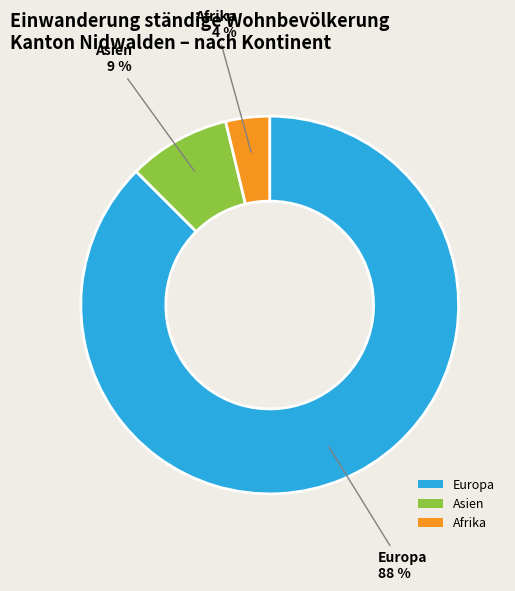

Which slice represents more than half of the pie?

Europa